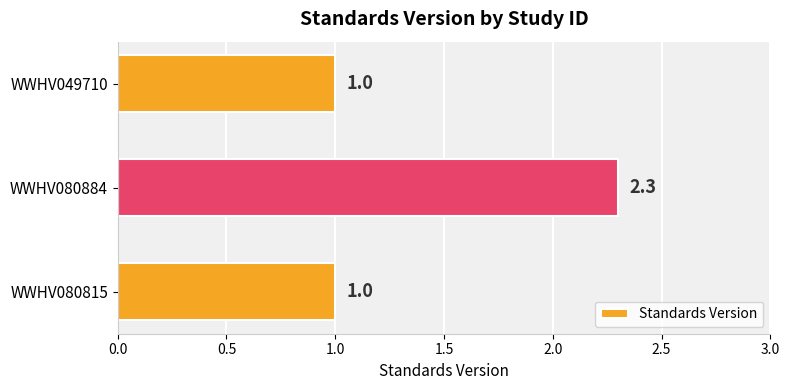

Reading bottom to top, what are all the values shown in this chart?

1.0	2.3	1.0